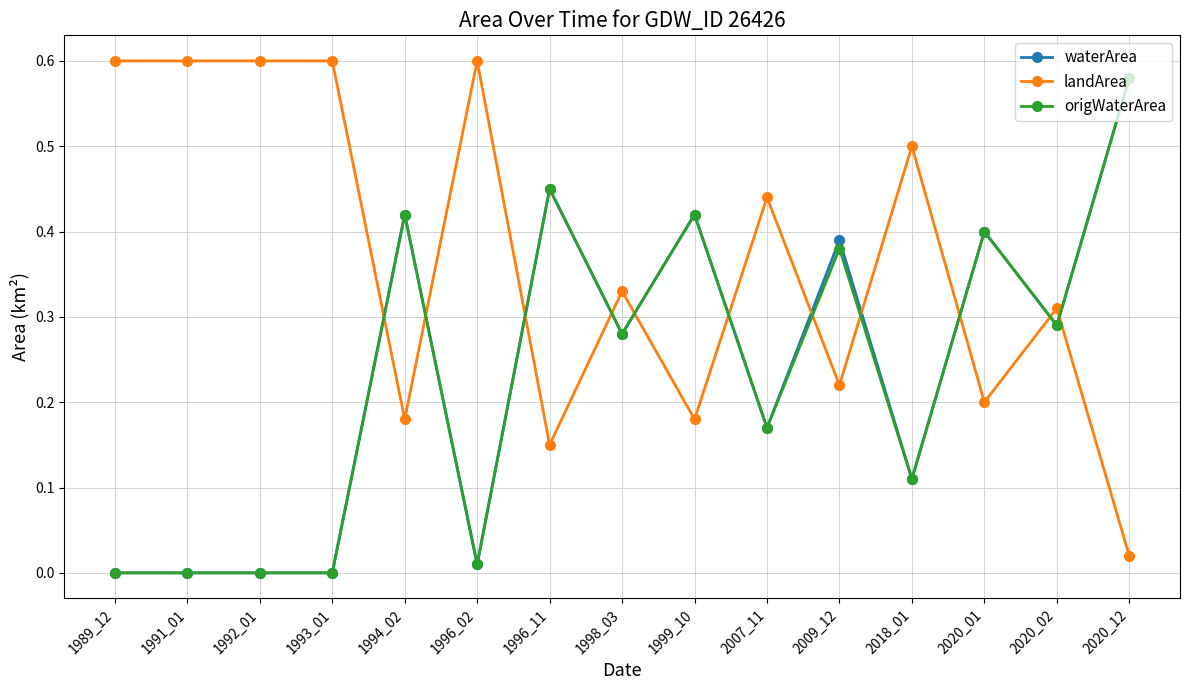

Count the number of categories in the chart.

15